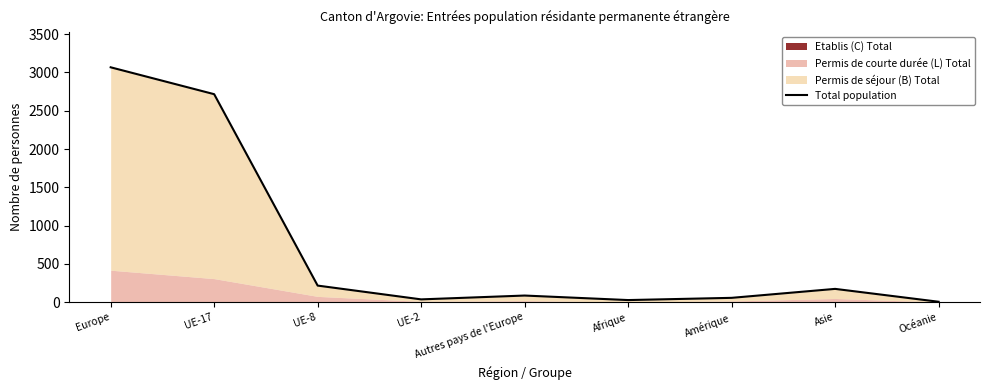

How many points are higher than both their immediate neighbors (excluding endpoints)?

2